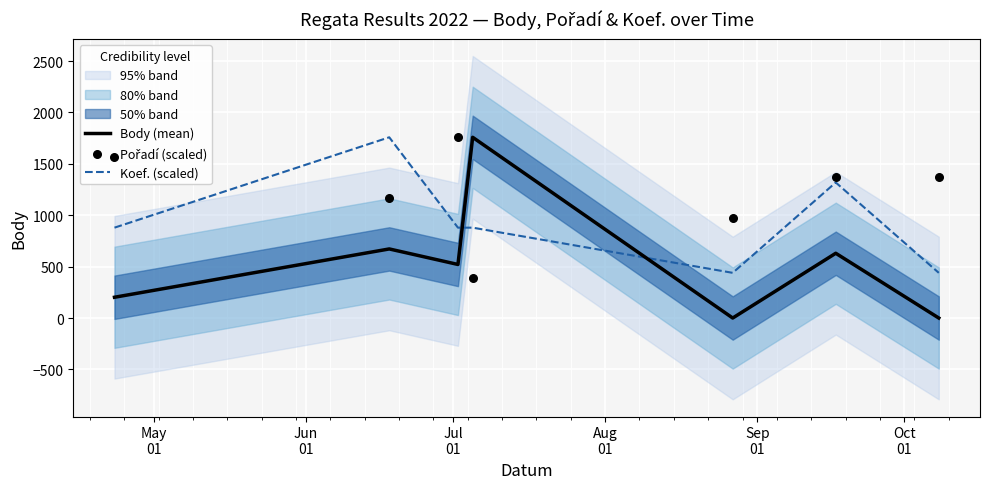

What is the highest value of the Body (mean) series?

1758.0